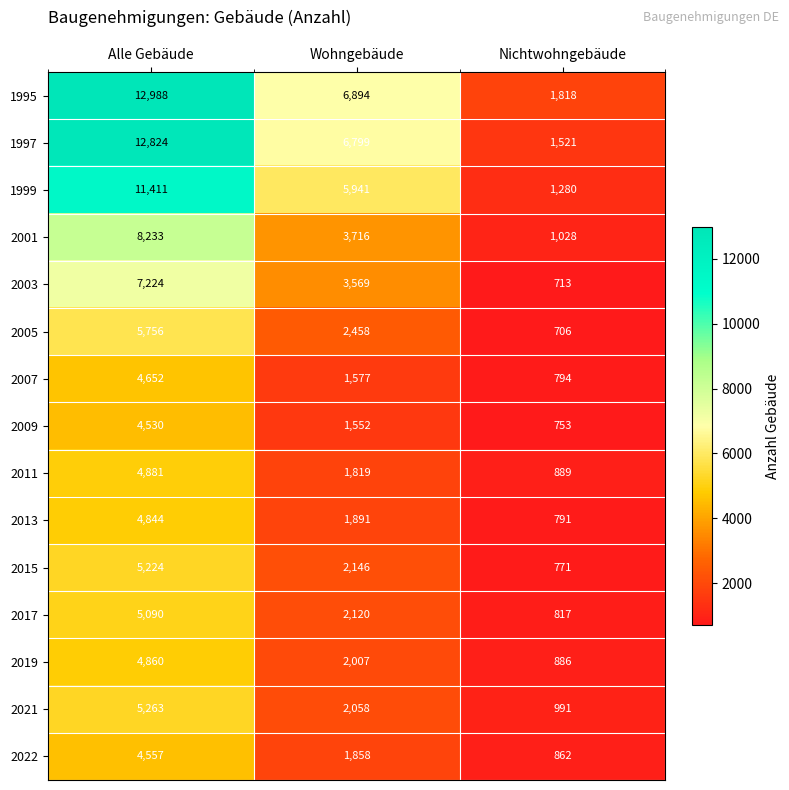

At which label does 1999 reach its peak?

Alle Gebäude